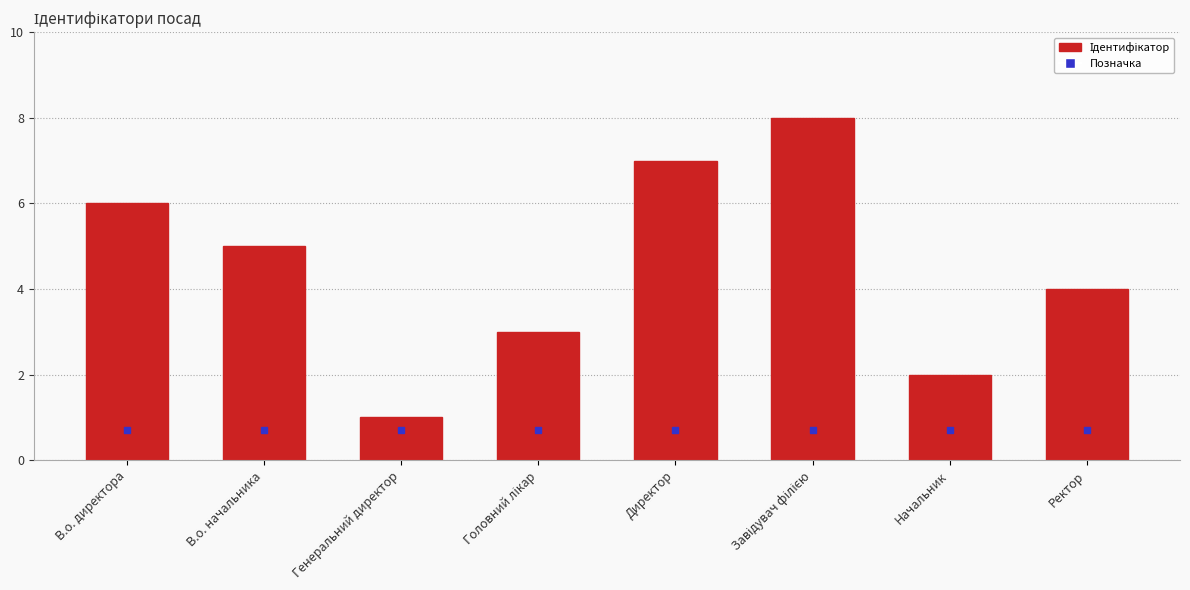

What is the label of the 6th bar from the right?

Генеральний директор